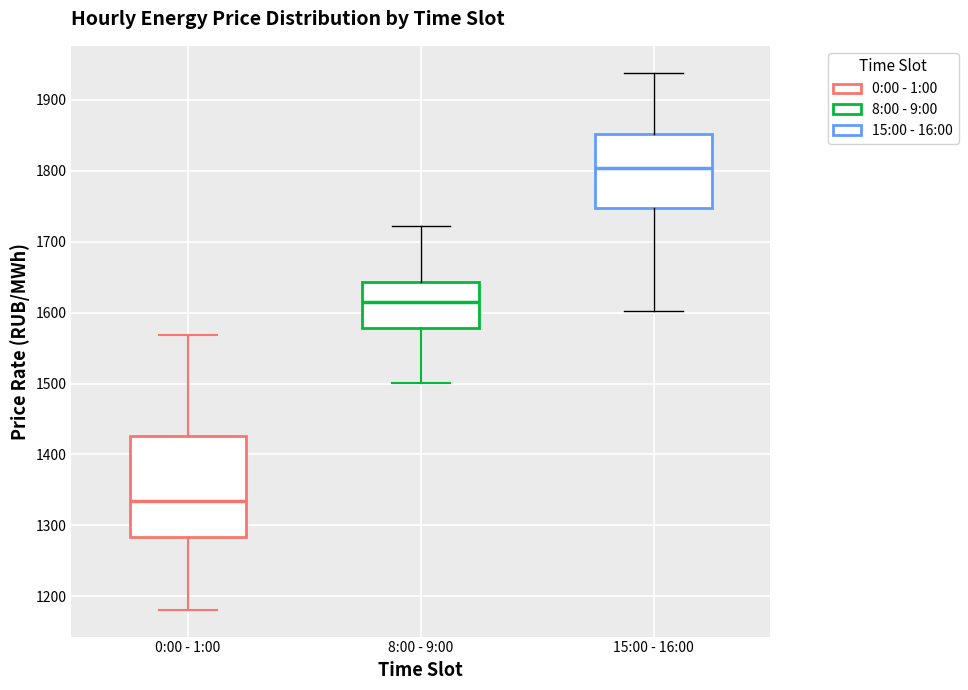

Reading left to right, transcribe this box plot: for each box, give where its median line is, the range the box spans, and where its two whiskers end, as read against the y-axis. The values are not printed on the chart, so give them approximately, as read against the axis.

0:00 - 1:00: median 1330, box 1280 to 1430, whiskers 1180 to 1570
8:00 - 9:00: median 1620, box 1580 to 1640, whiskers 1500 to 1720
15:00 - 16:00: median 1800, box 1750 to 1850, whiskers 1600 to 1940